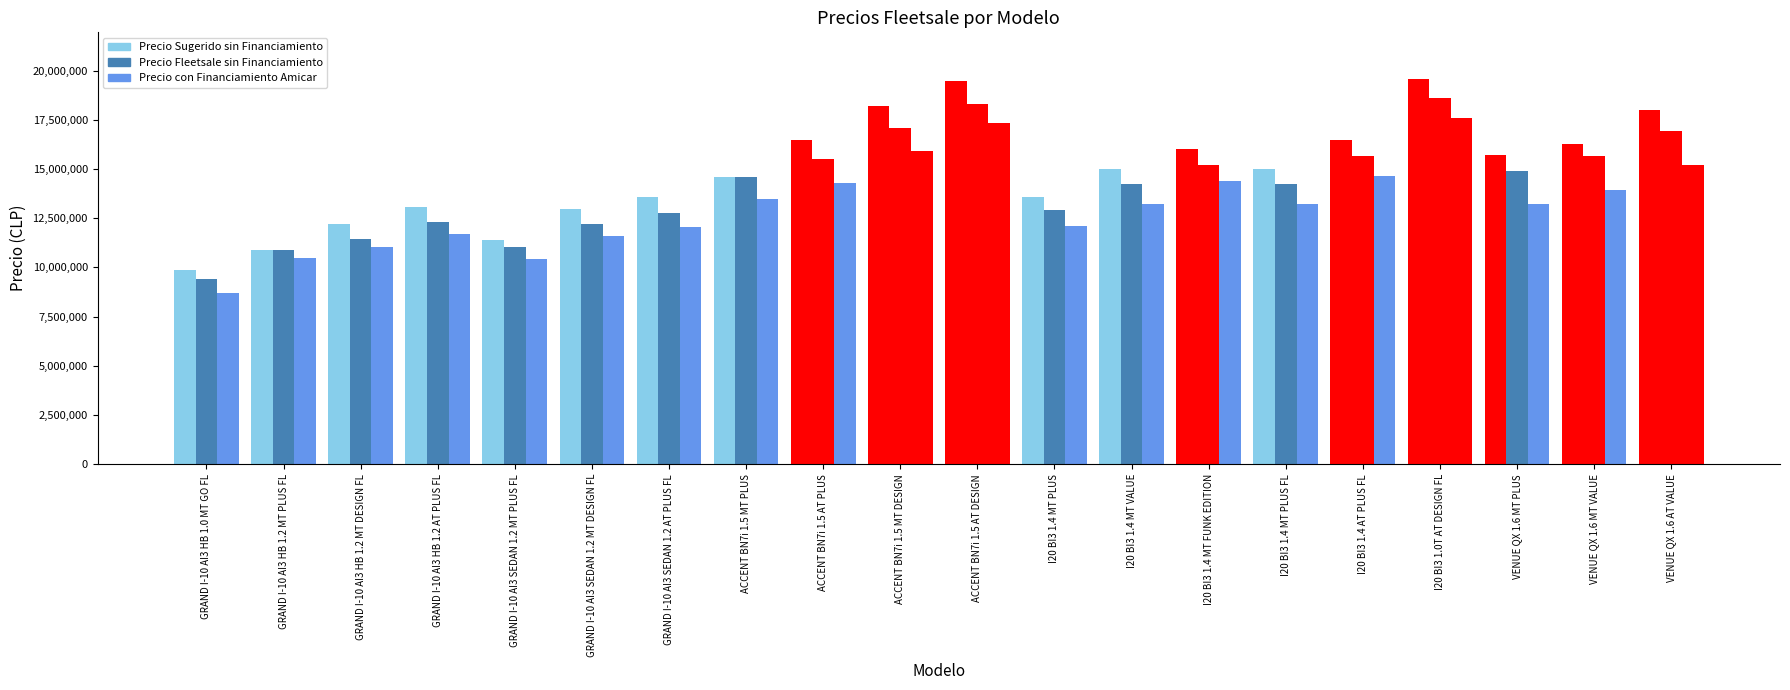

How many bars are there in each group?

3